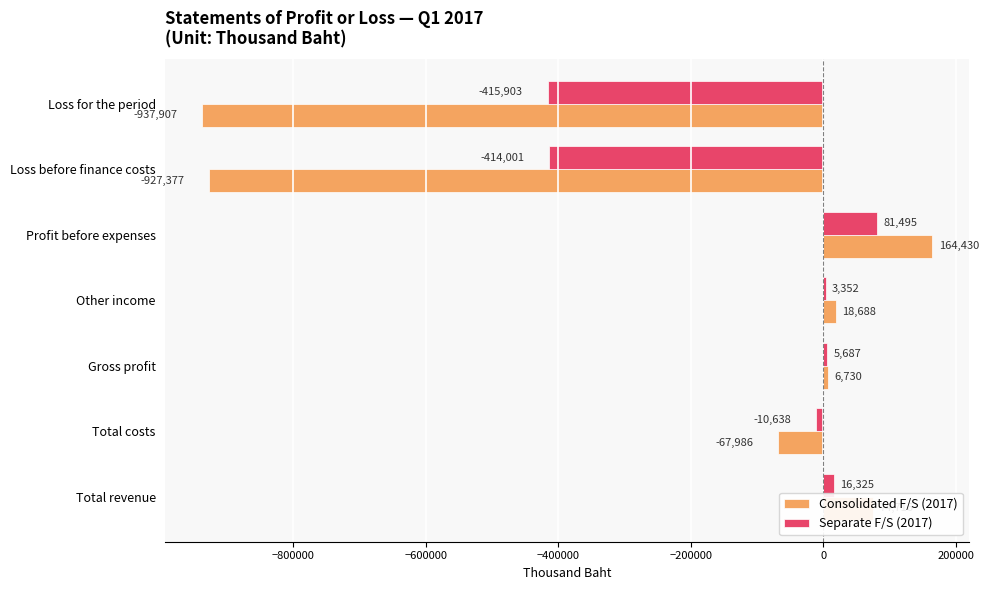

What is the greatest value displayed?

164430